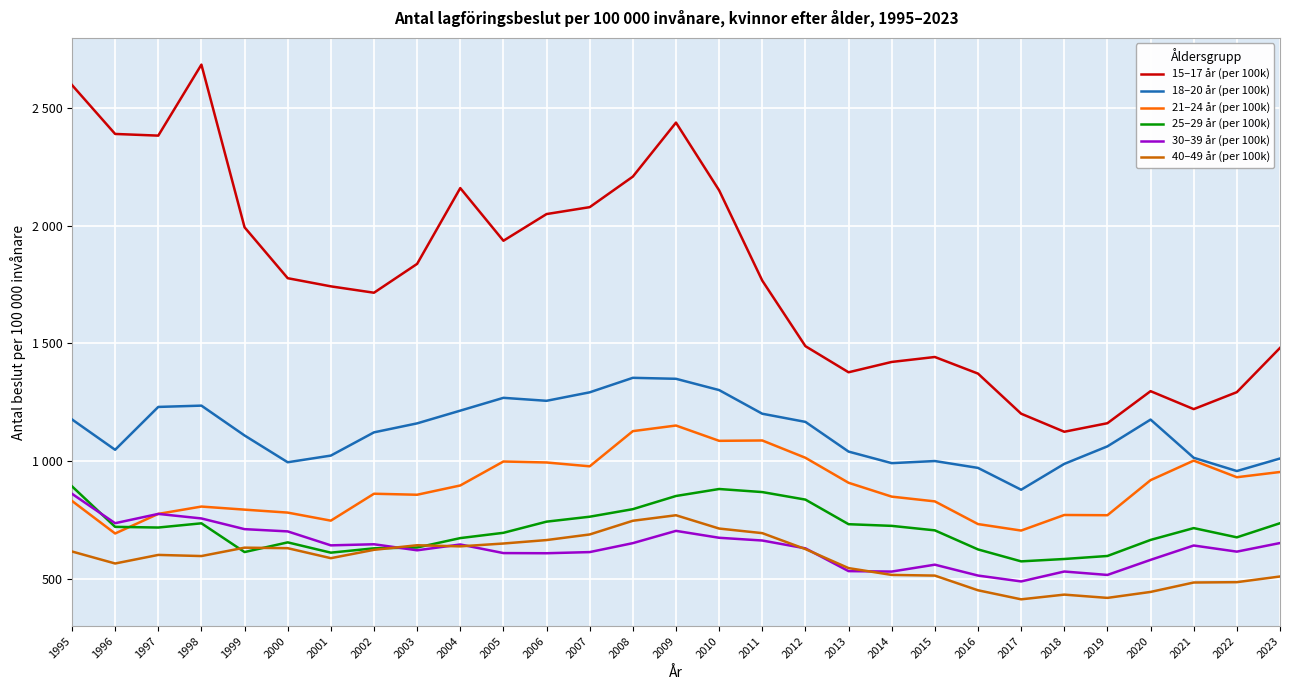

What are all the series names shown in the legend?

15–17 år (per 100k), 18–20 år (per 100k), 21–24 år (per 100k), 25–29 år (per 100k), 30–39 år (per 100k), 40–49 år (per 100k)